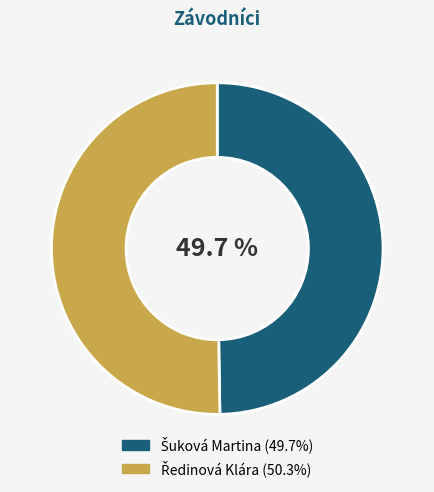

How many slices are in this pie chart?

2